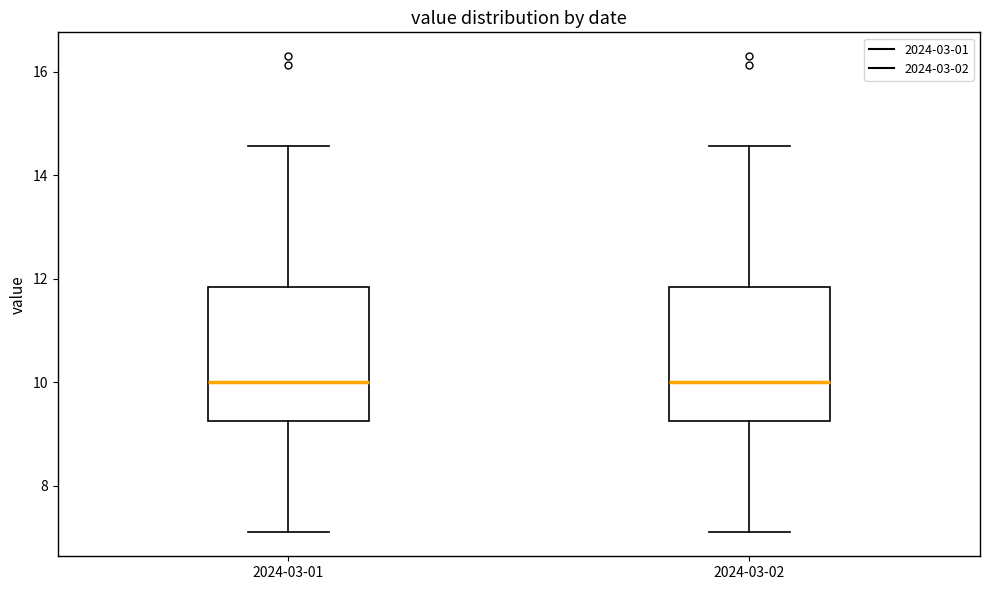

Reading left to right, read every box against the y-axis: the position of its median line, the range the box covers, and the ends of its whiskers. The values are not printed on the chart, so give them approximately, as read against the axis.

2024-03-01: median 10.0, box 9.2 to 11.8, whiskers 7.2 to 14.6
2024-03-02: median 10.0, box 9.2 to 11.8, whiskers 7.2 to 14.6